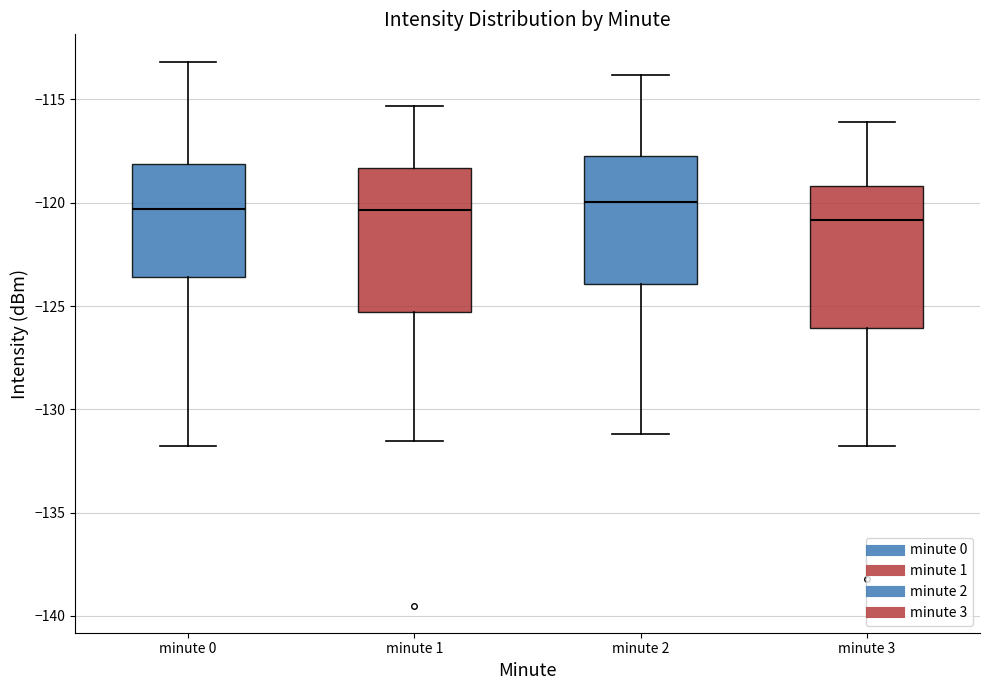

Reading left to right, read every box against the y-axis: the position of its median line, the range the box covers, and the ends of its whiskers. The values are not printed on the chart, so give them approximately, as read against the axis.

minute 0: median -120.5, box -123.5 to -118.0, whiskers -132.0 to -113.0
minute 1: median -120.5, box -125.5 to -118.5, whiskers -131.5 to -115.5
minute 2: median -120.0, box -124.0 to -117.5, whiskers -131.0 to -114.0
minute 3: median -121.0, box -126.0 to -119.0, whiskers -132.0 to -116.0